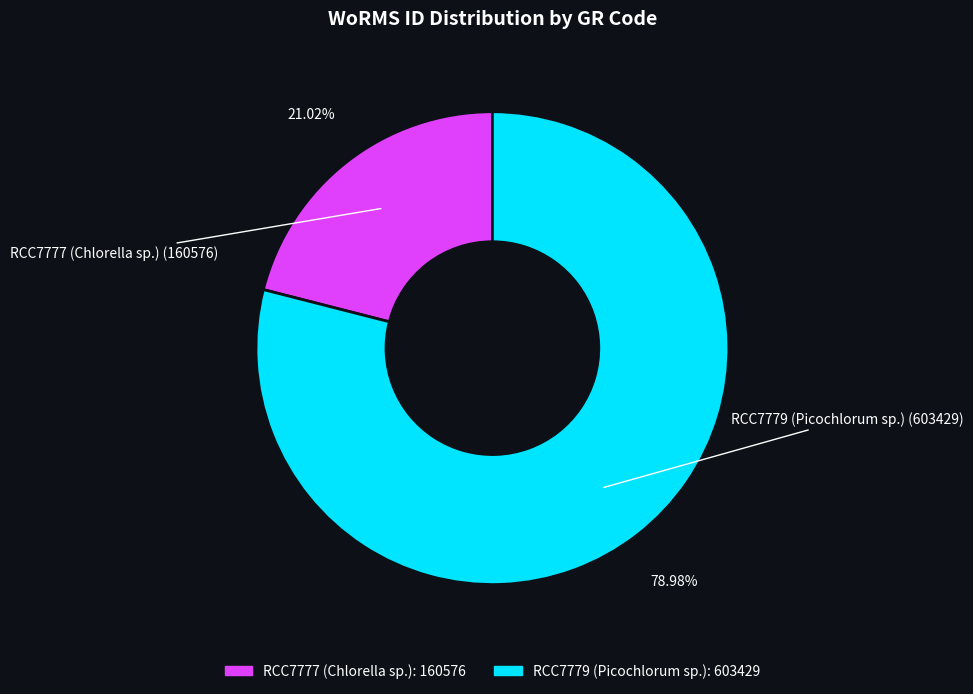

What percentage is the RCC7779 (Picochlorum sp.) slice, to the nearest percent?

79%